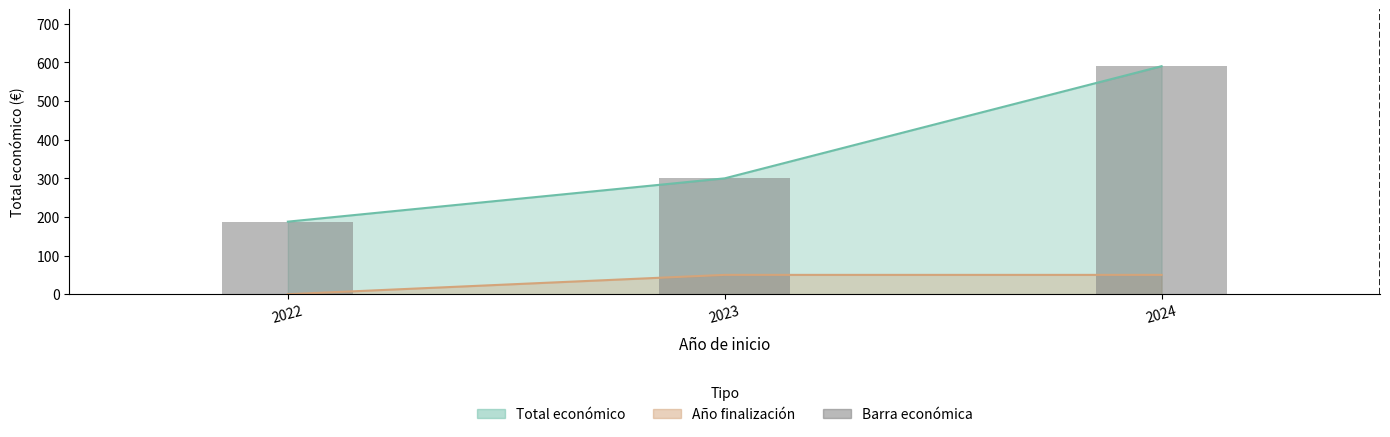

What is the value of the 3rd bar from the left?

590.0